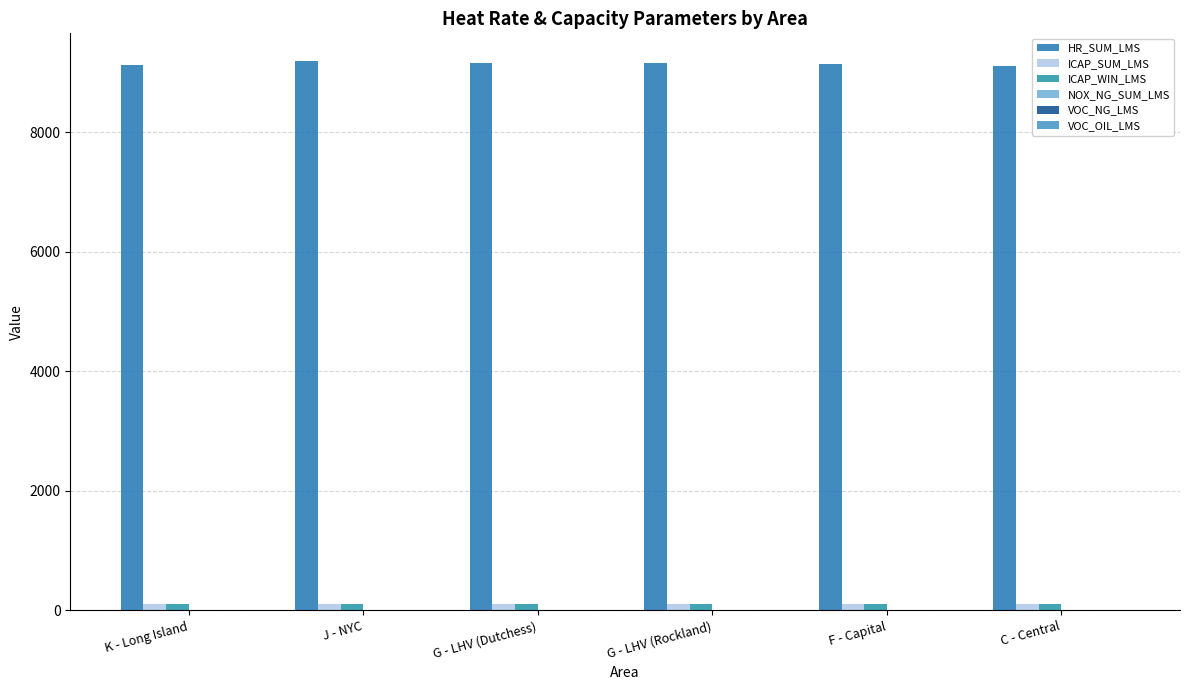

Are the bars grouped side by side (vs. stacked)?

Yes